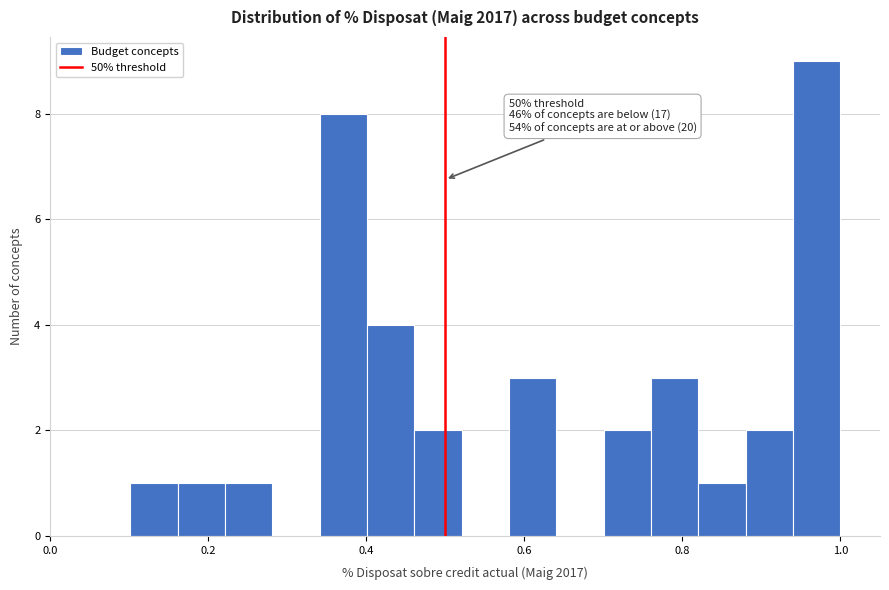

Read against the x-axis, roughly where is the centre of the tallest bar?

0.98